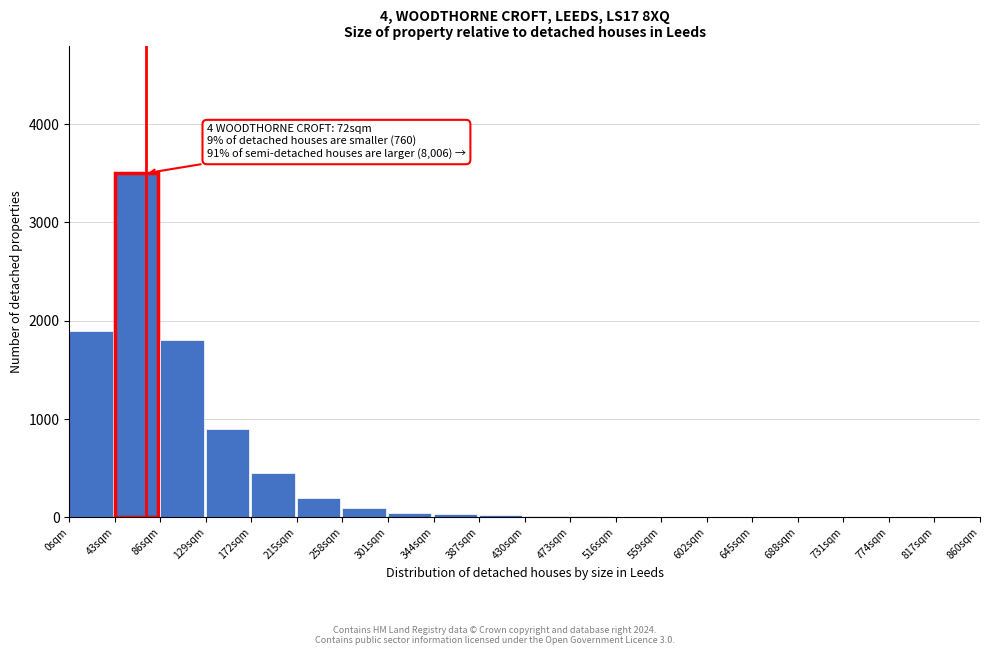

Which category has the highest value across all series?

43sqm